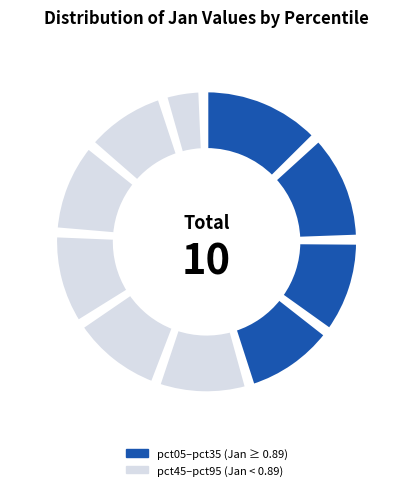

How many slices are in this pie chart?

10